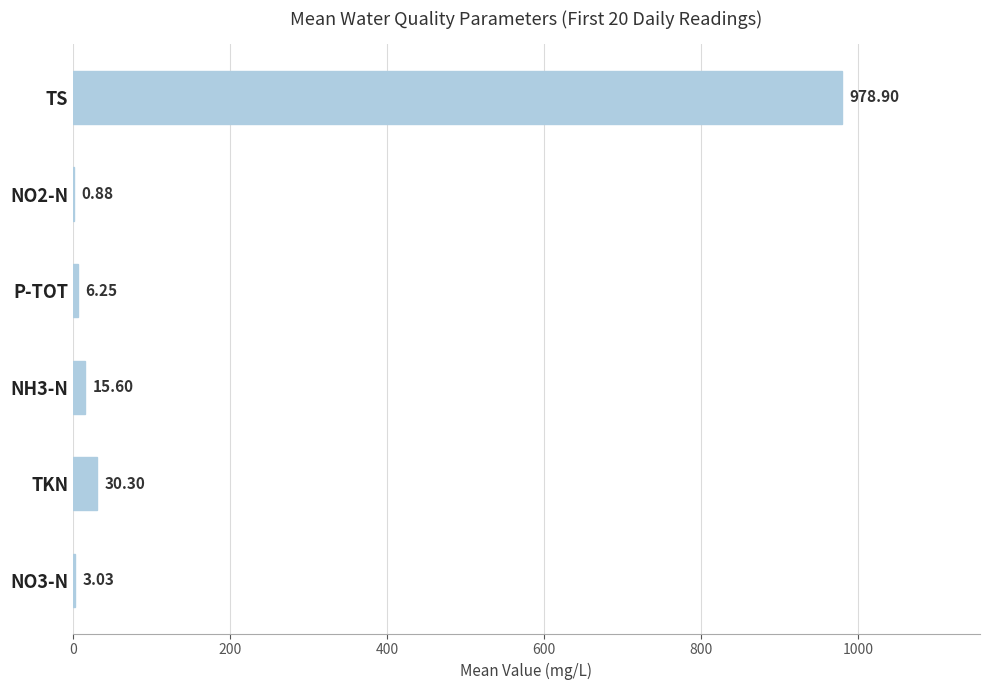

Which label corresponds to the largest value in the chart?

TS